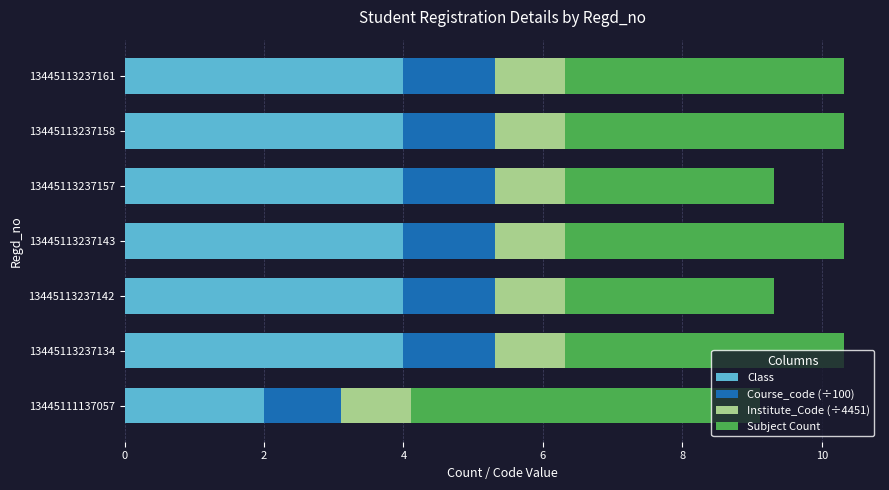

The Class series shows 4.0 at 13445113237134. True or false?

True